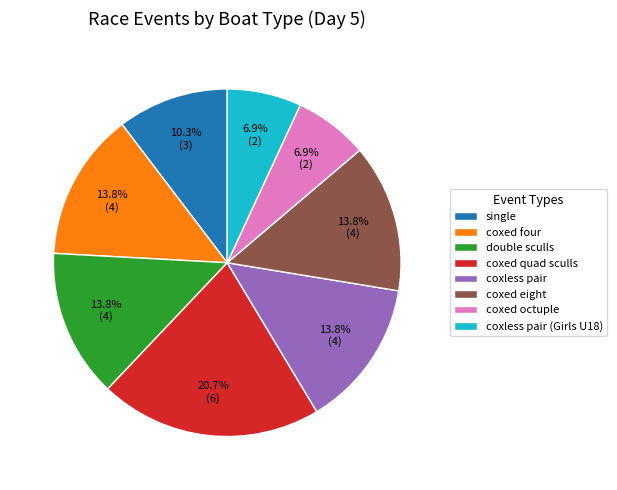

Which slice is the largest?

coxed quad sculls